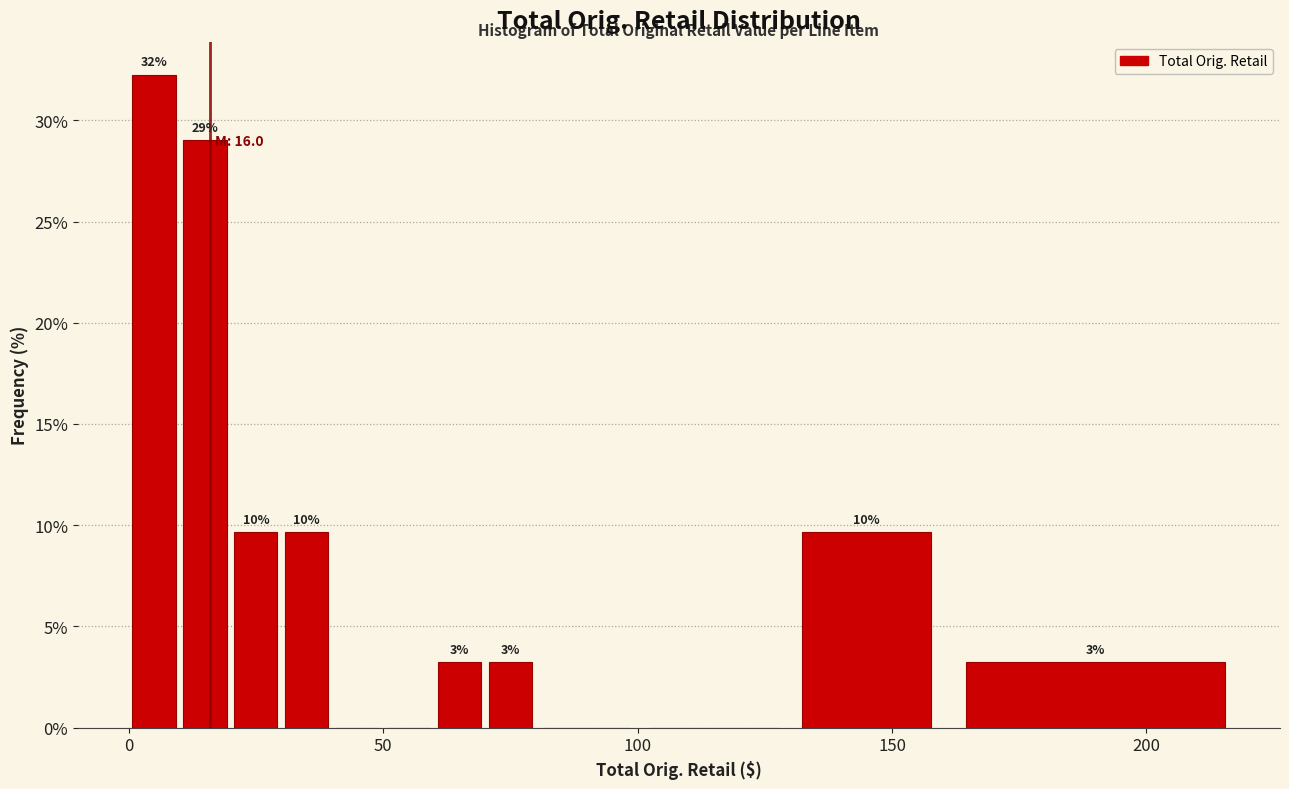

Read against the x-axis, roughly where is the centre of the tallest bar?

5